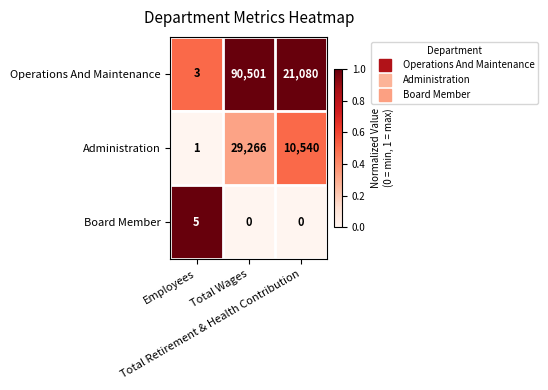

What is the sum of all Operations And Maintenance values?

111584